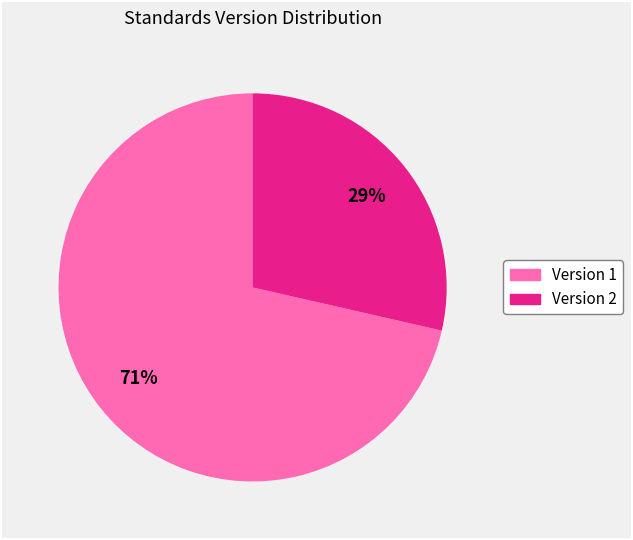

Is there a majority slice in this chart?

Yes